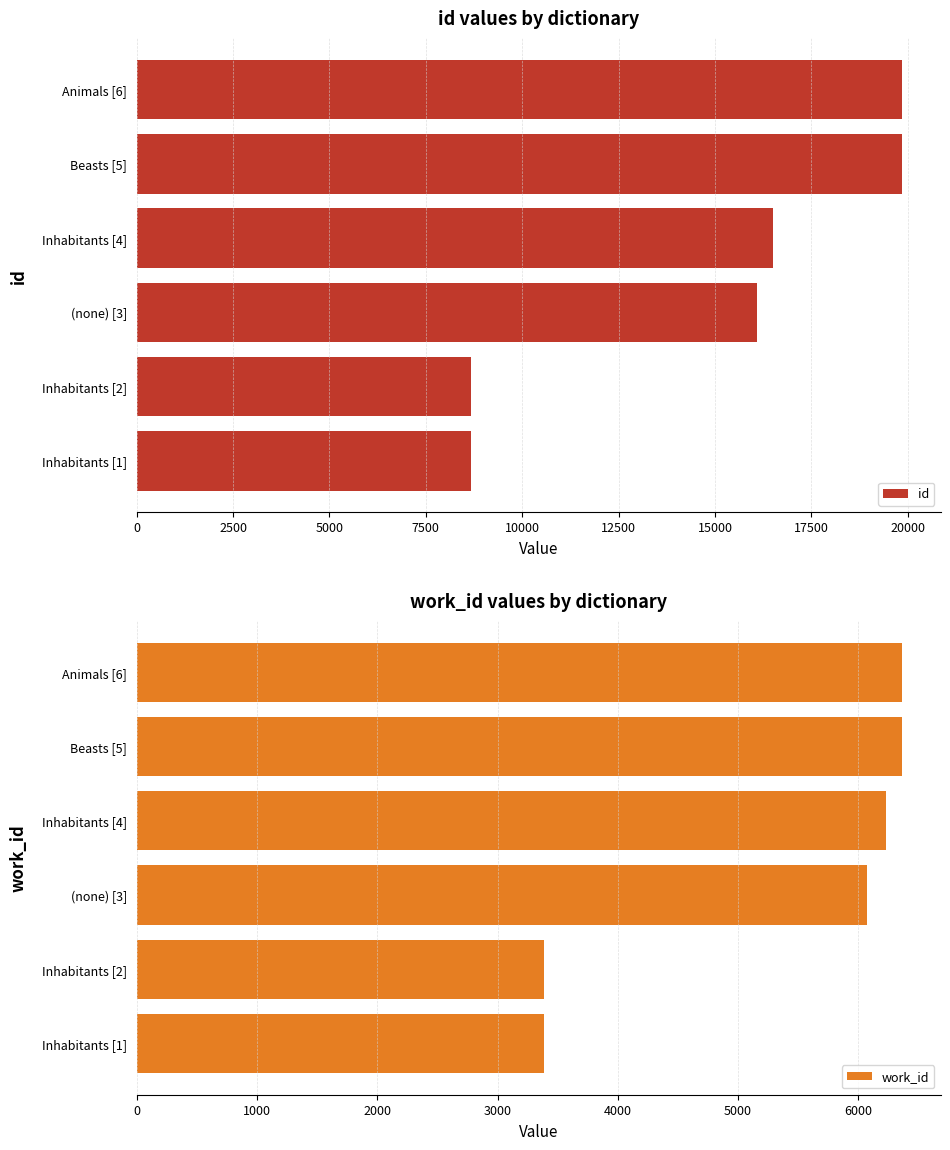

How many data points in work_id are above 6231?

2